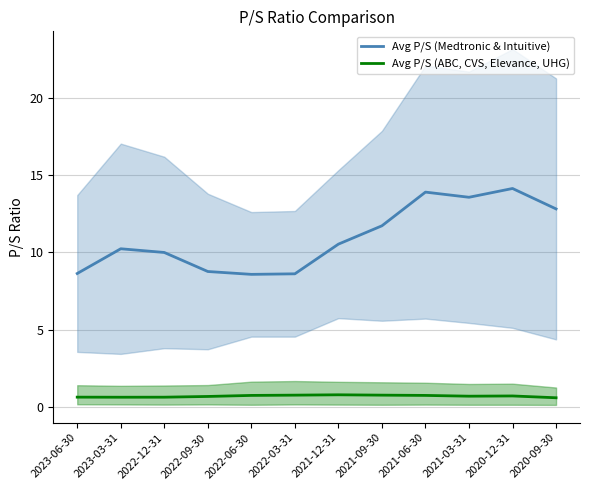

Which series has the widest spread of values?

Avg P/S (Medtronic & Intuitive)